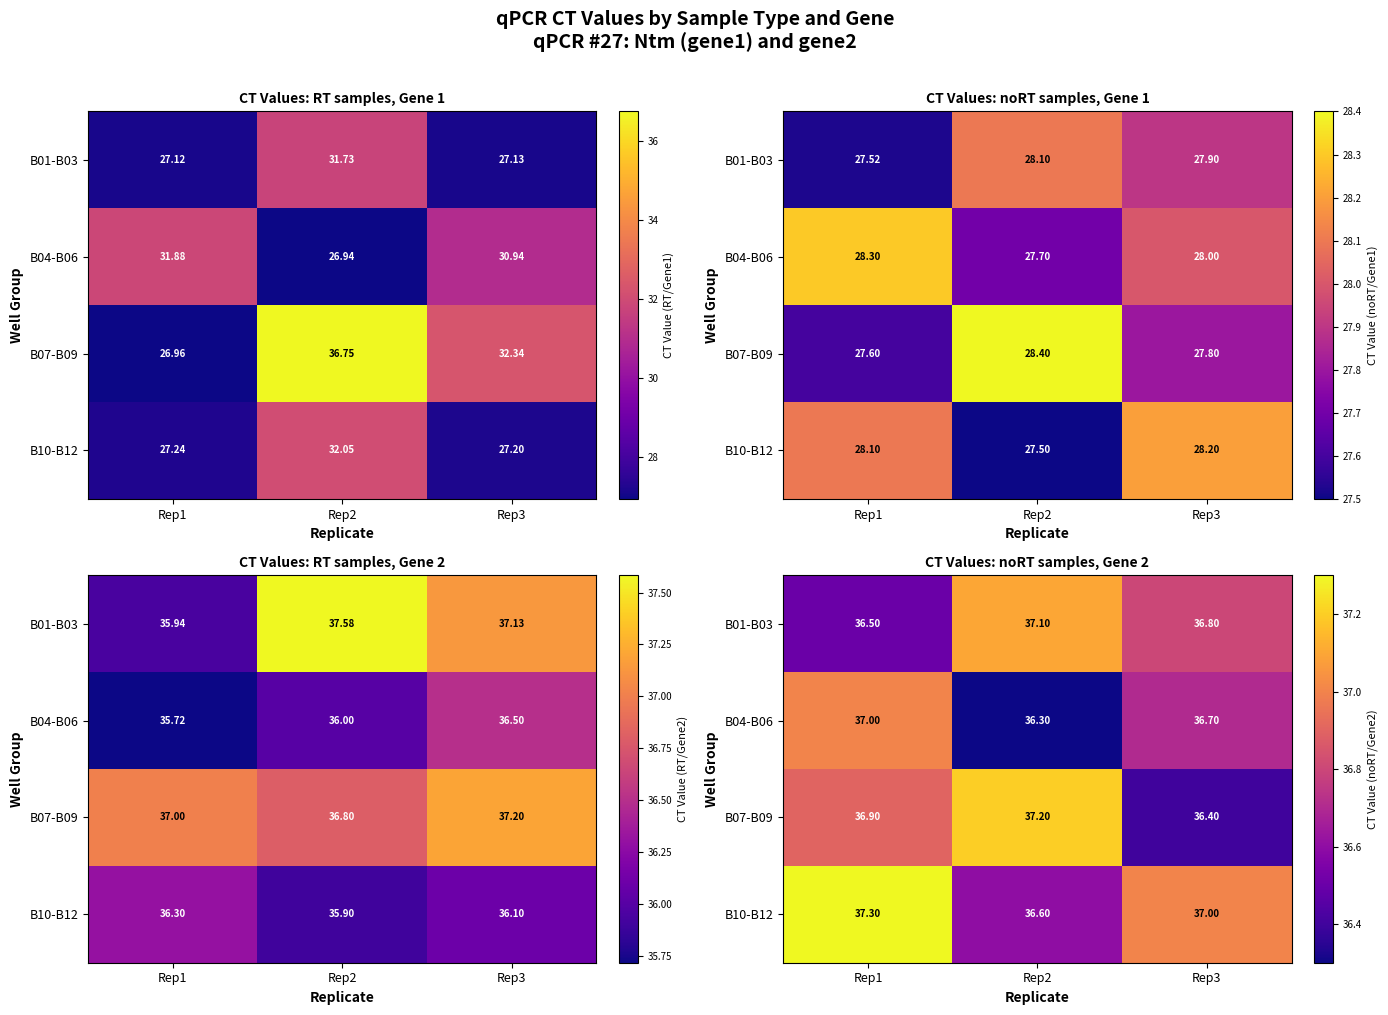

What is the difference between the highest and lowest values at Rep2?

0.9